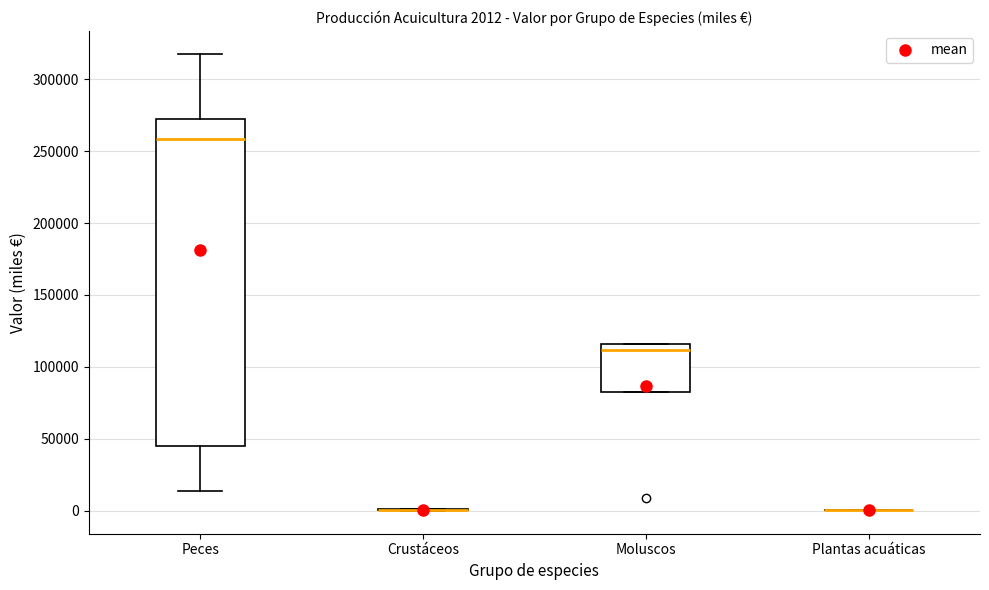

Comparing the boxes themselves (not the whiskers), which one is the tallest?

Peces